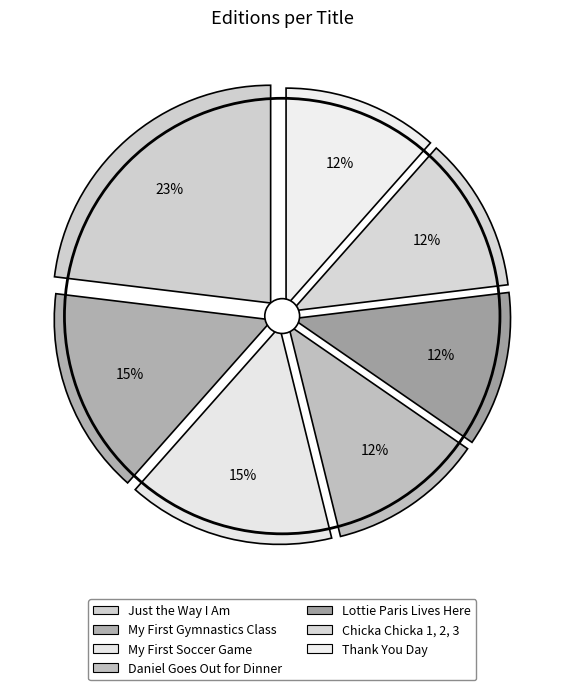

To the nearest percent, what portion does Thank You Day represent?

12%